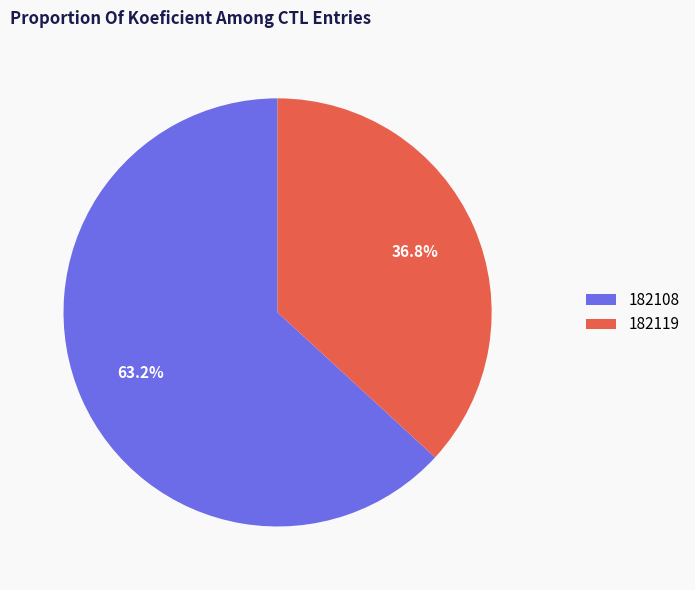

Rank the categories by value from lowest to highest.

182119, 182108